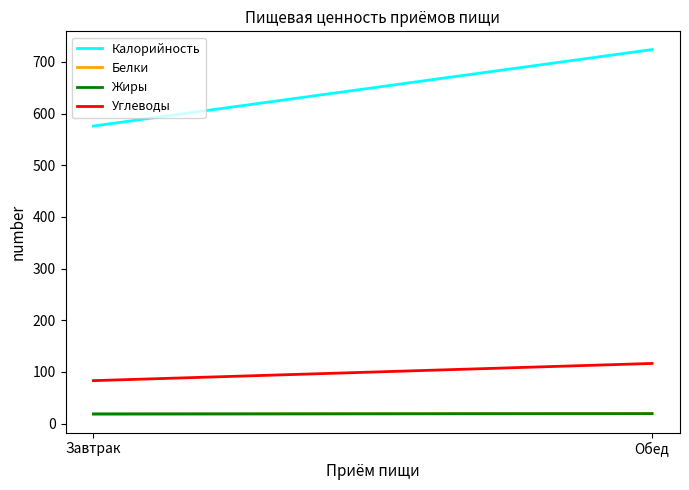

Does the chart display data point markers on the line(s)?

No